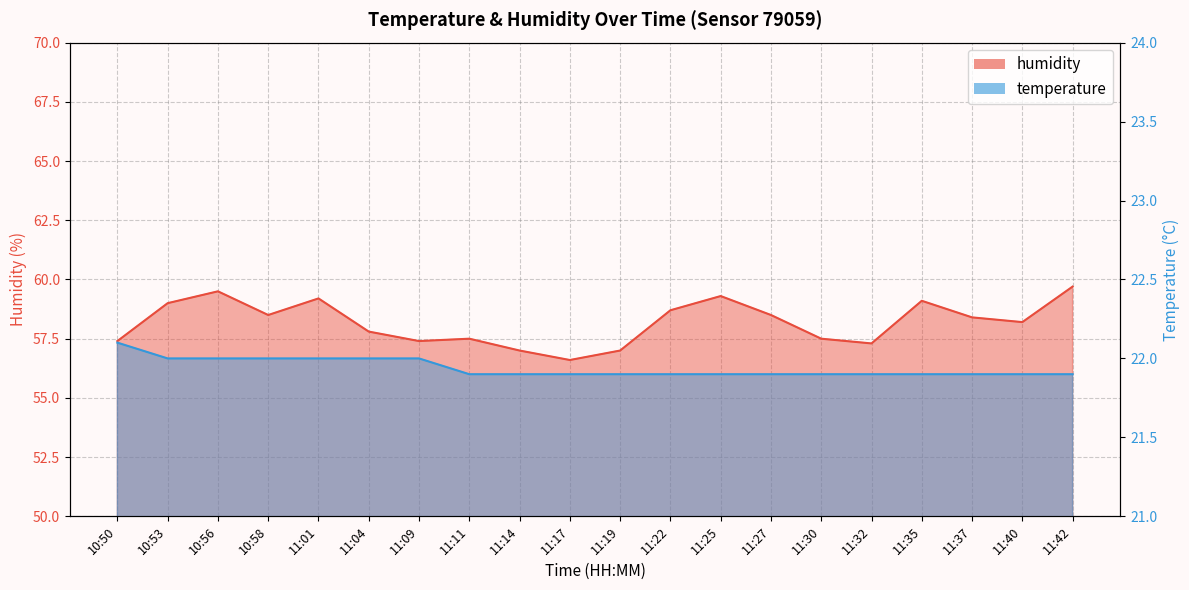

How many lines are shown in the chart?

2